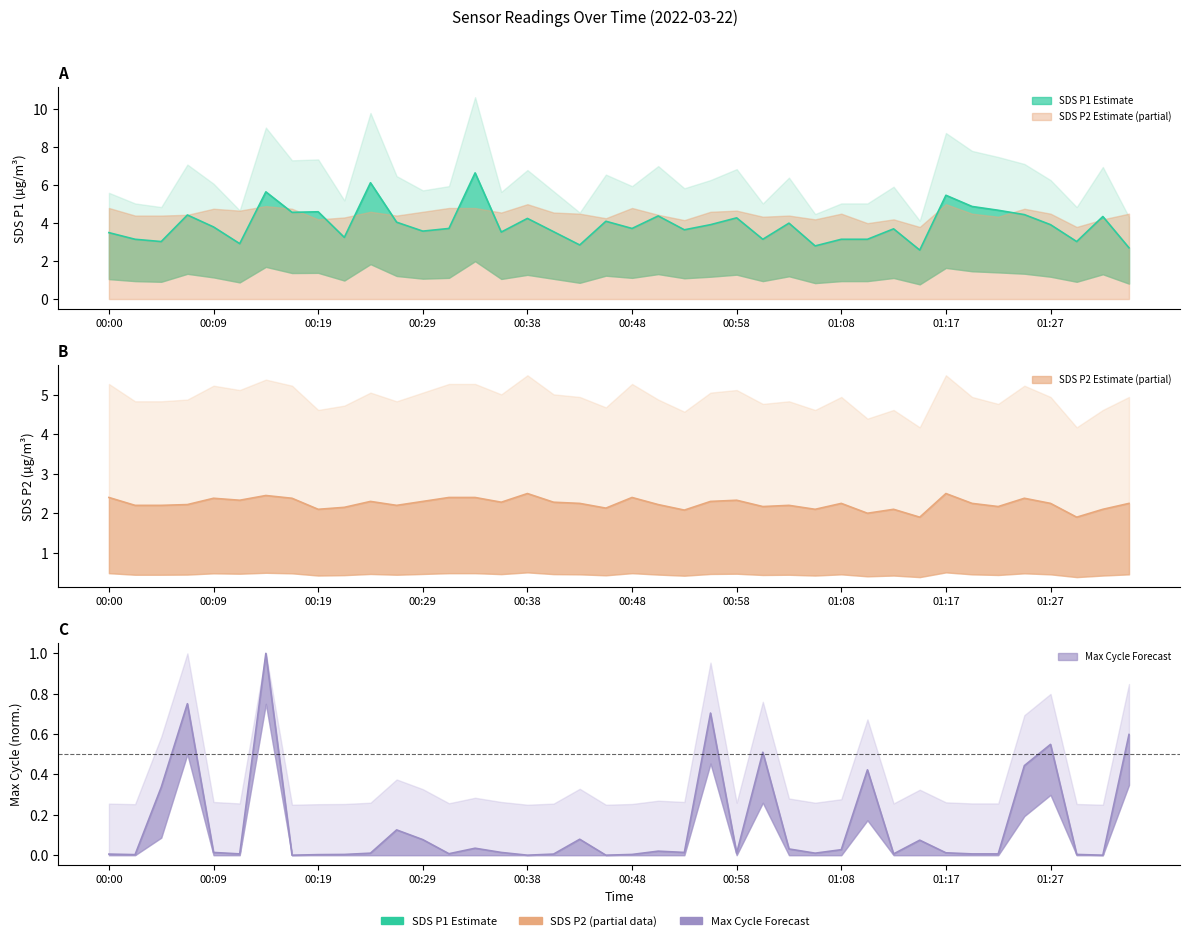

Does the chart have visible grid lines?

No